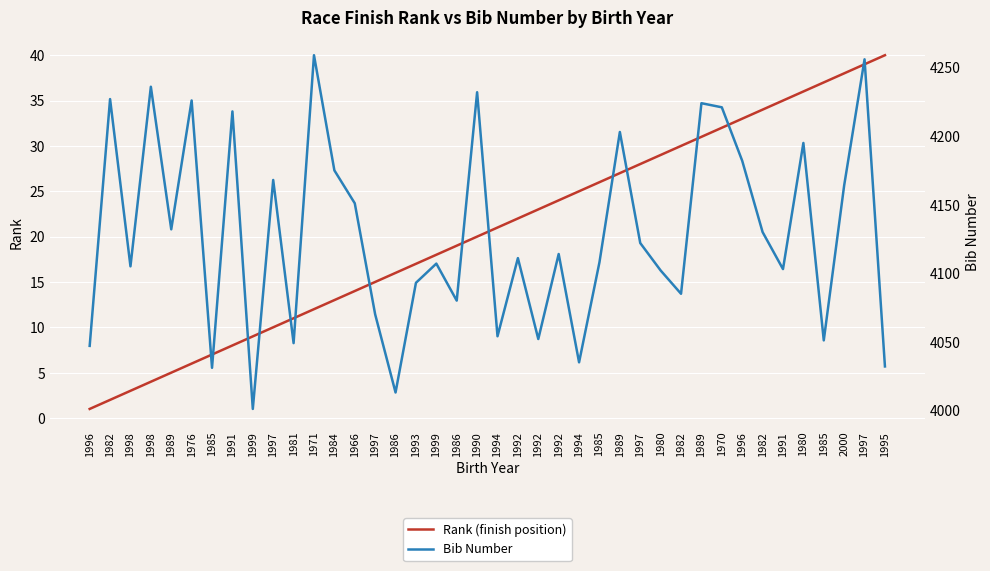

Which series has the largest total across all categories?

Bib Number